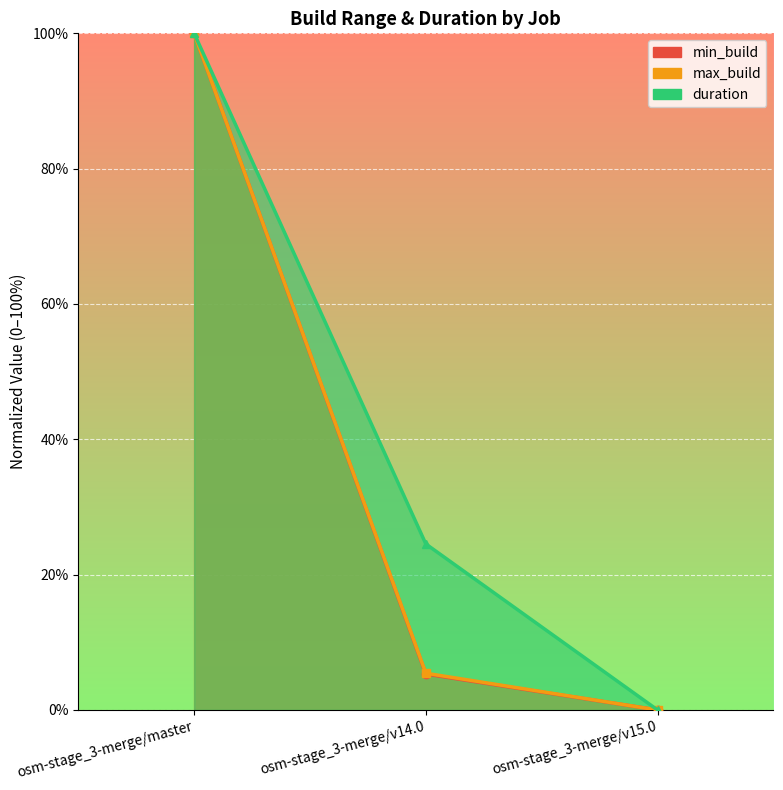

At which category is the sum across all series the highest?

osm-stage_3-merge/master